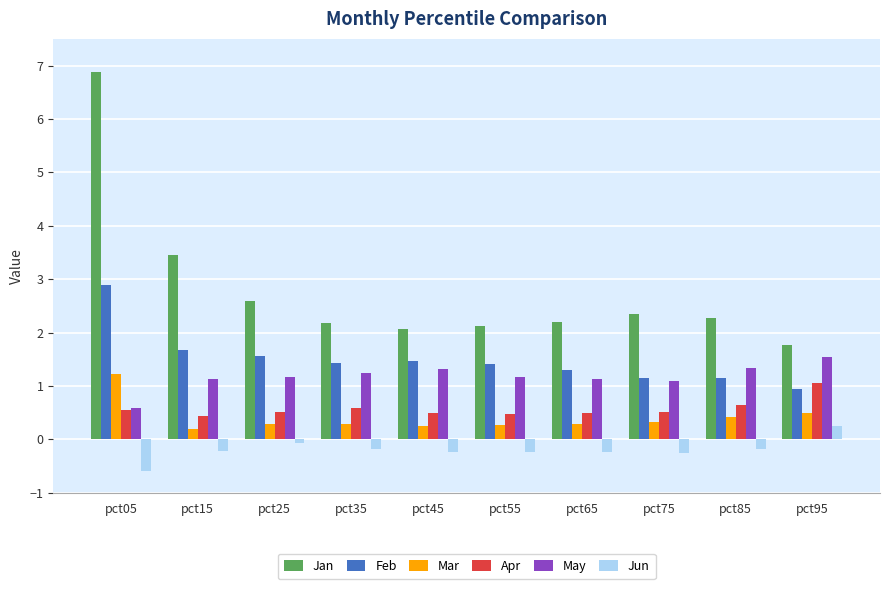

What is the difference between the highest and lowest values at pct15?

3.7